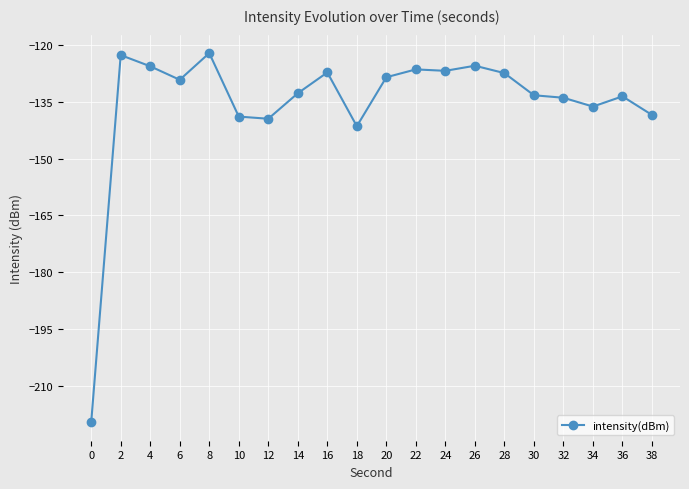

The value at 32 is -134.0. True or false?

True